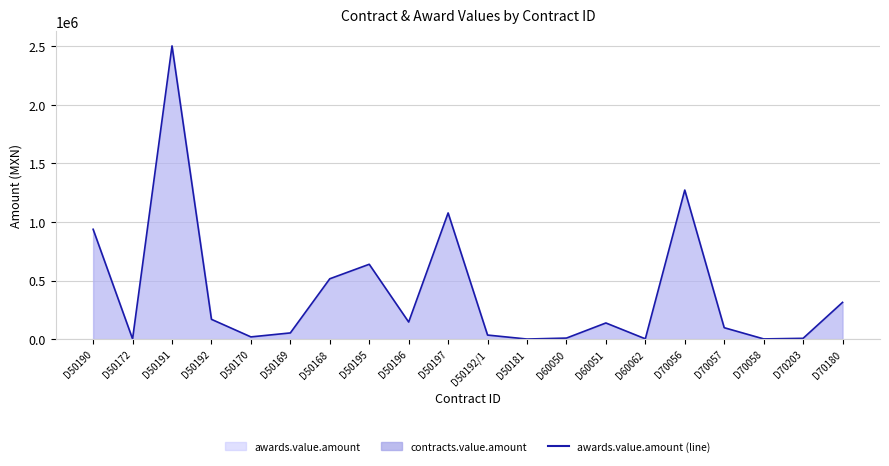

The value at D50195 is 639152.0. True or false?

True